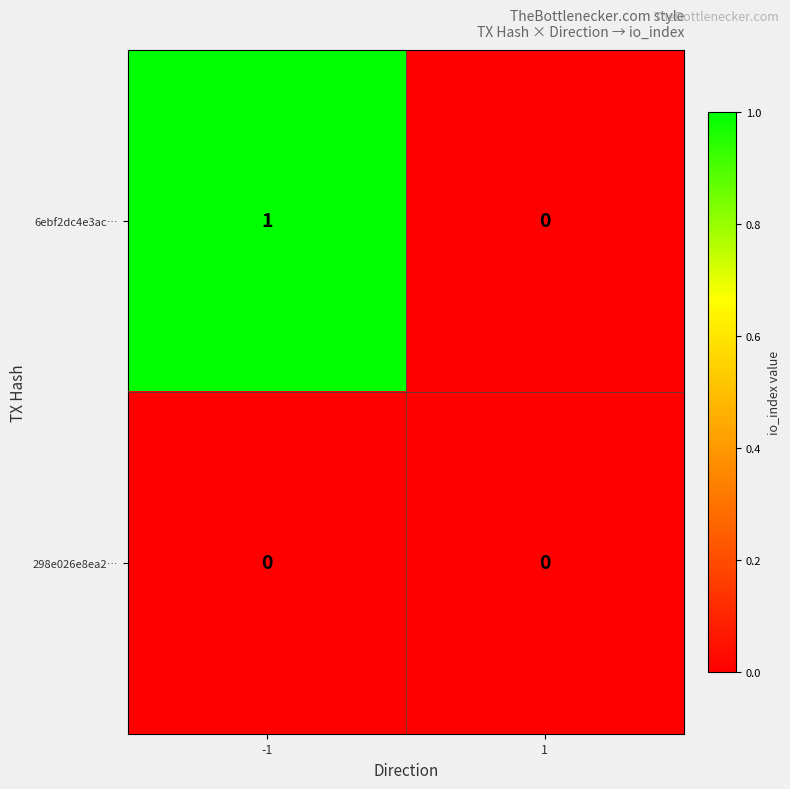

Rank the series by their average value, from highest to lowest.

6ebf2dc4e3ac…, 298e026e8ea2…